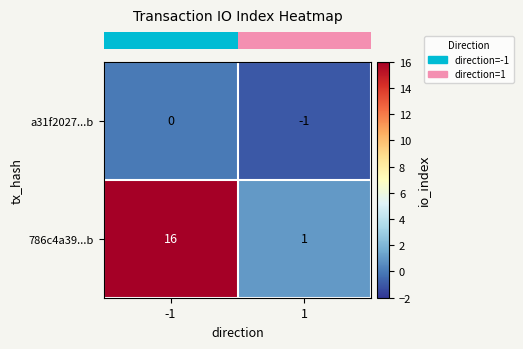

Reading left to right, extract all data points from this chart.

a31f2027...b: -1=0	1=-1
786c4a39...b: -1=16	1=1